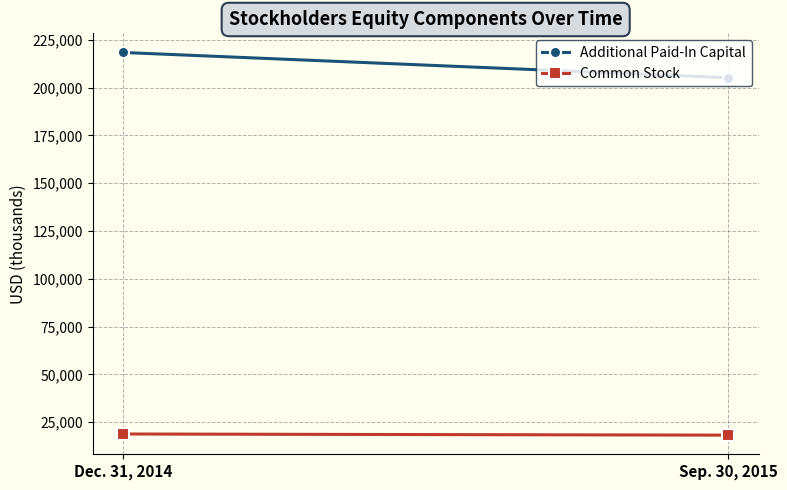

Which series has the largest total across all categories?

Additional Paid-In Capital